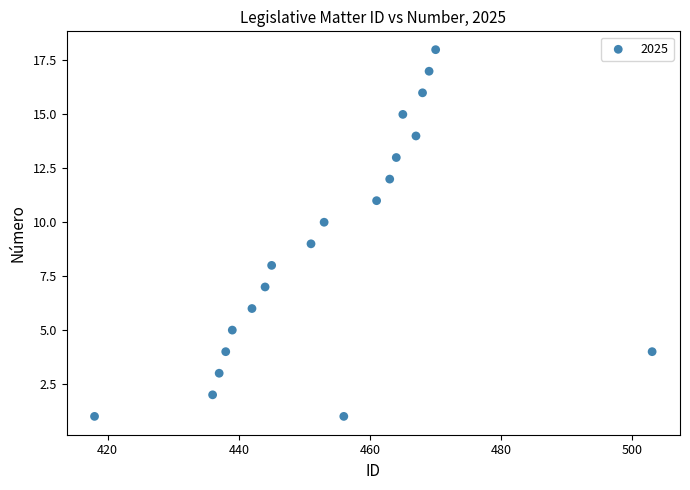

What is the range of X values (max minus min)?

85